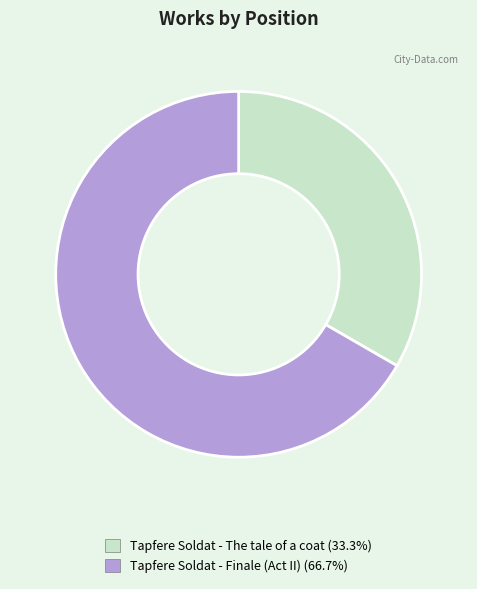

Which has a higher value, Tapfere Soldat - The tale of a coat or Tapfere Soldat - Finale (Act II)?

Tapfere Soldat - Finale (Act II)